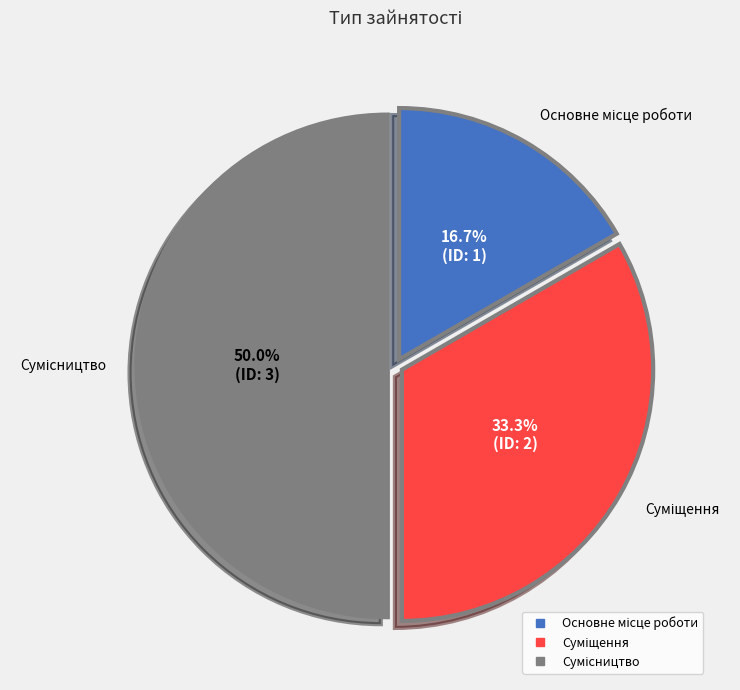

Count the number of slices in the pie.

3